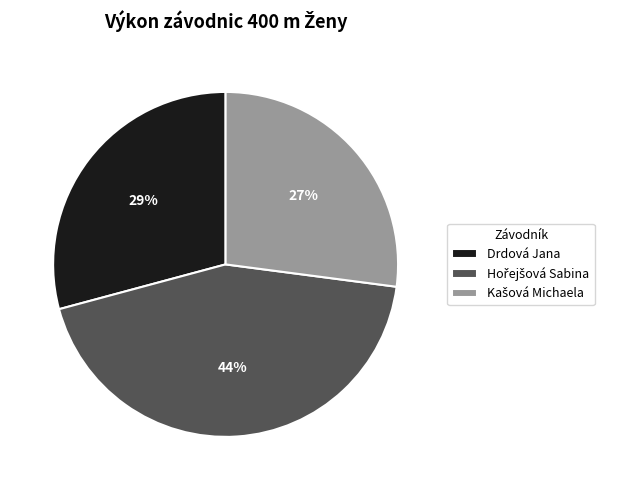

Is there any slice that represents more than half of the pie?

No